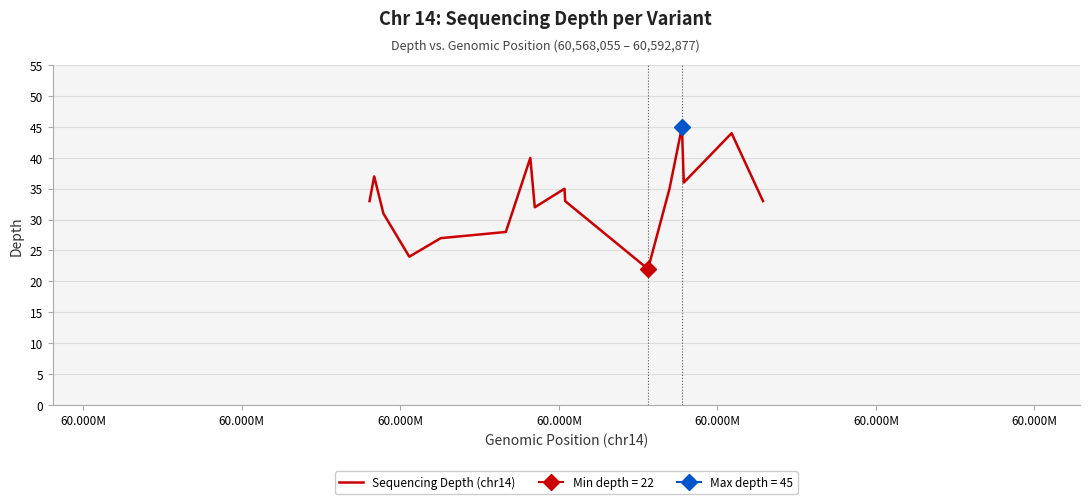

What is the maximum value for Sequencing Depth (chr14)?

45